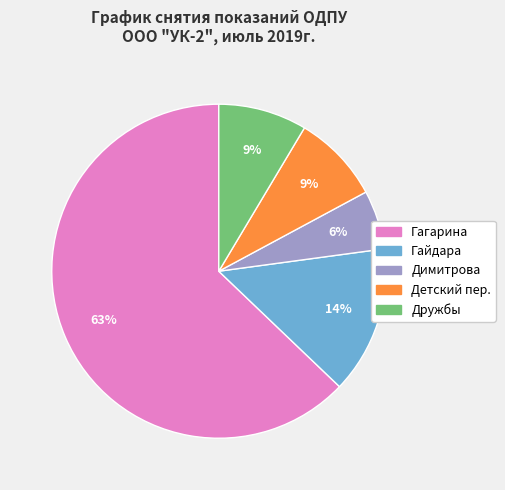

Is it true that Гайдара is 14% of the pie?

True